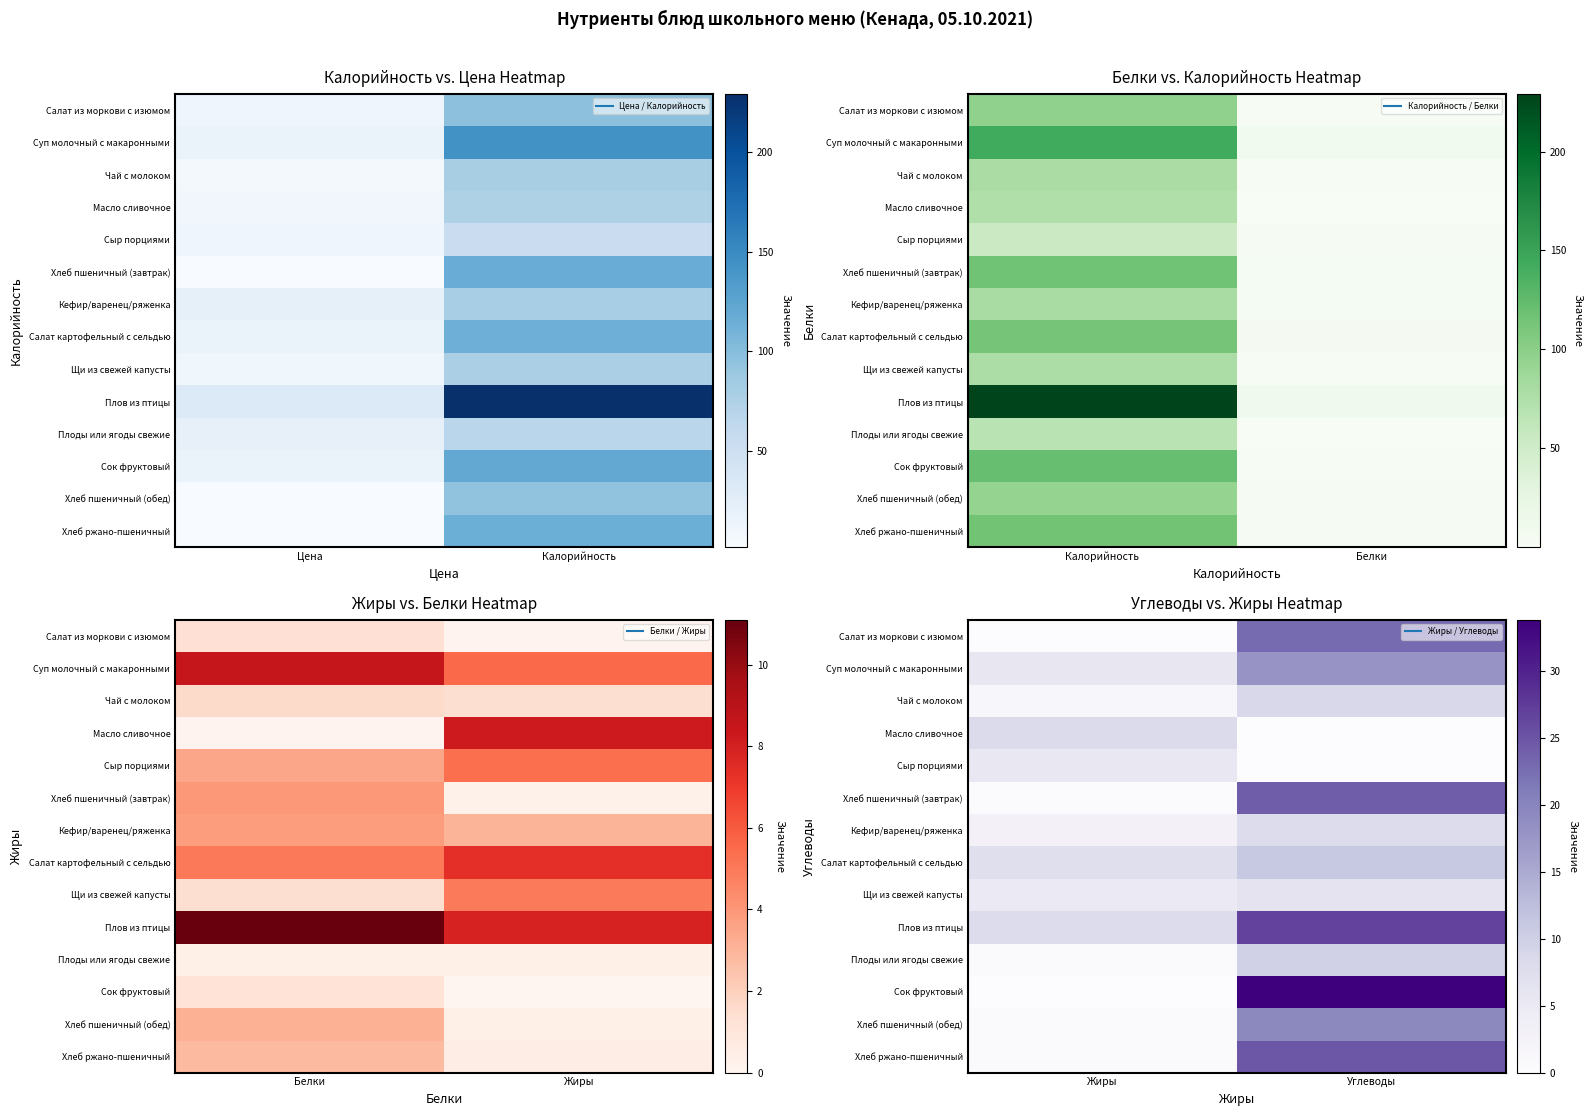

Rank the series by their maximum value, from highest to lowest.

Сок фруктовый, Плов из птицы, Хлеб ржано-пшеничный, Хлеб пшеничный (завтрак), Салат из моркови с изюмом, Хлеб пшеничный (обед), Суп молочный с макаронными, Салат картофельный с сельдью, Плоды или ягоды свежие, Чай с молоком, Масло сливочное, Кефир/варенец/ряженка, Щи из свежей капусты, Сыр порциями